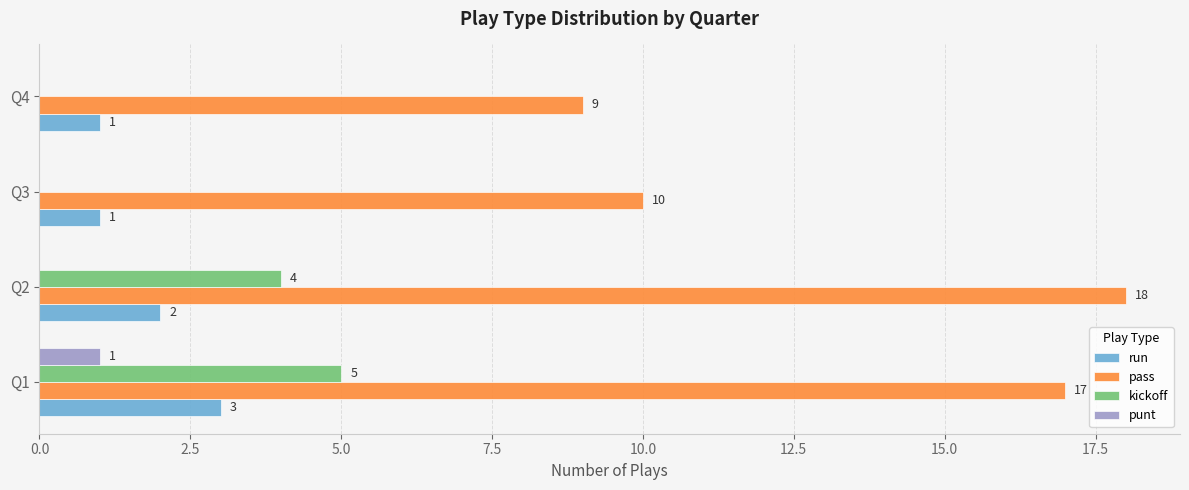

What is the maximum value for pass?

18